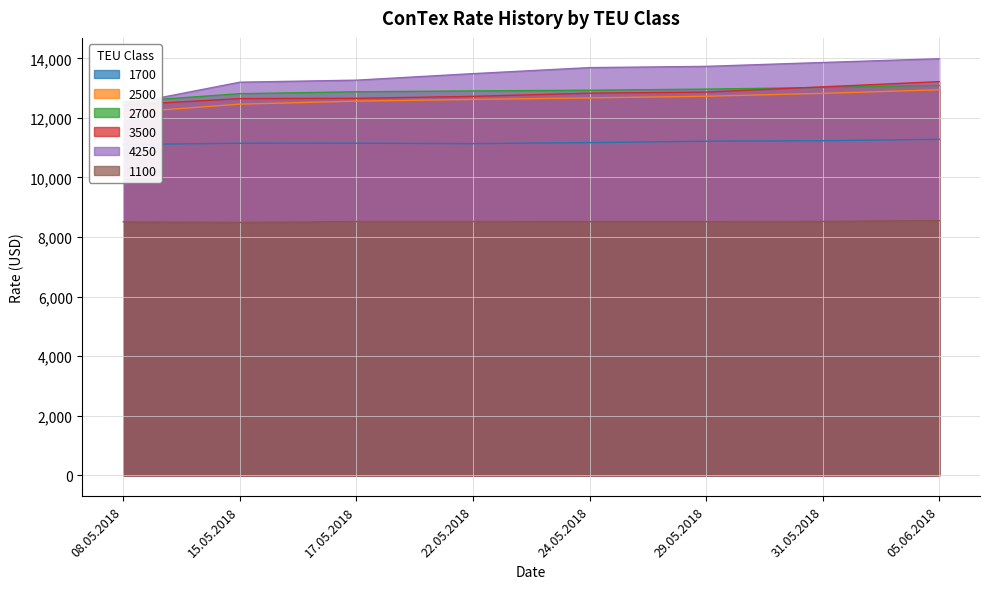

List the series in order of their peak value, highest first.

4250, 3500, 2700, 2500, 1700, 1100